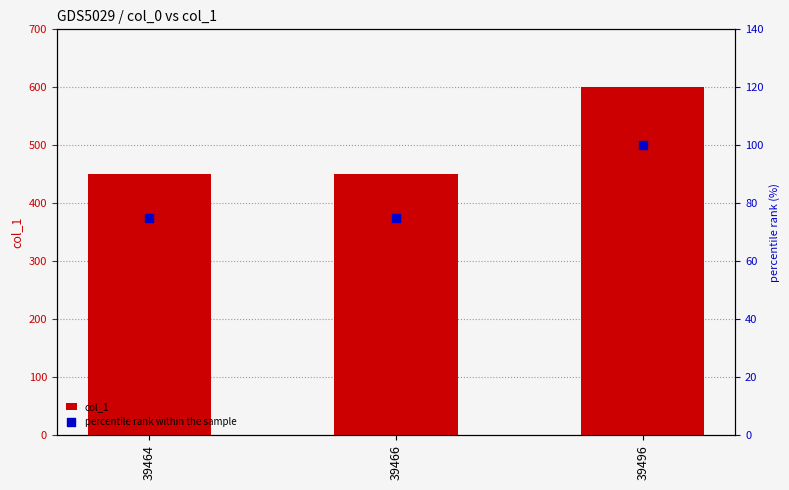

Which series has the largest Y range (max minus min)?

col_1